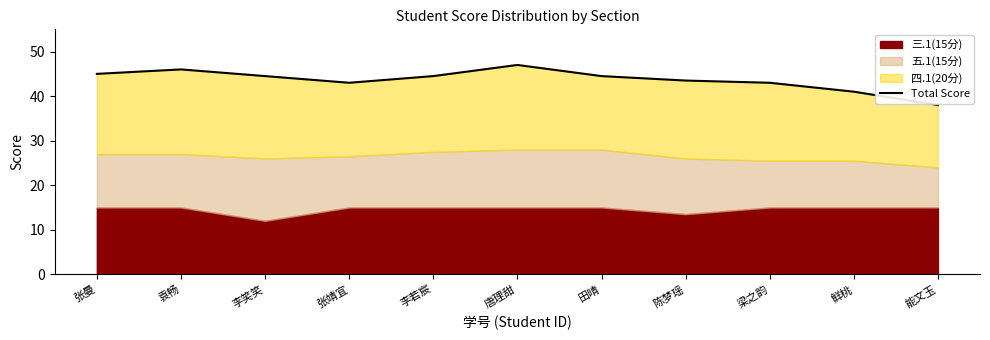

What is the sum of the values at 张靖宜 and 李笑笑?

87.5